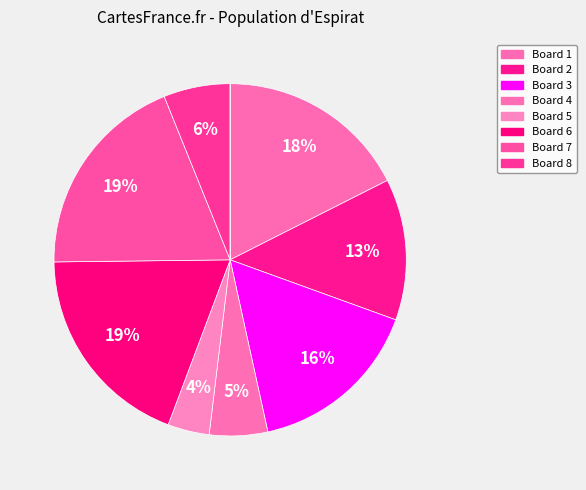

How many slices are in this pie chart?

10